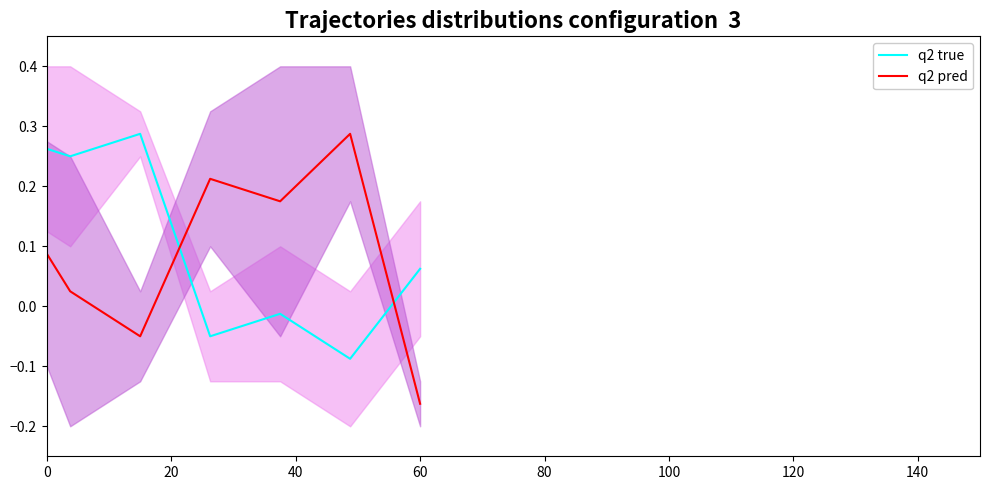

What is the difference between the maximum and minimum values in the q2 pred series?

0.4